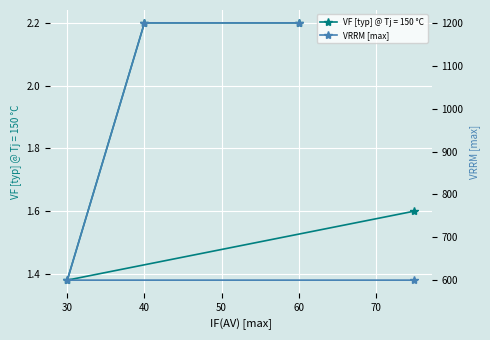

How many data points in VF [typ] @ Tj = 150 °C are less than 2?

2